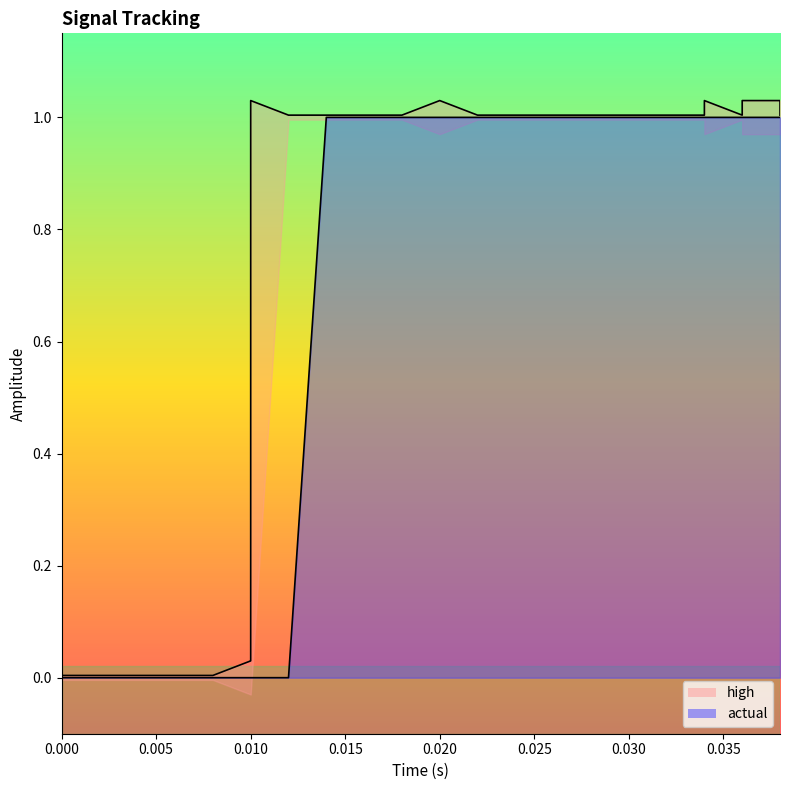

How many data points in actual are less than 1?

9